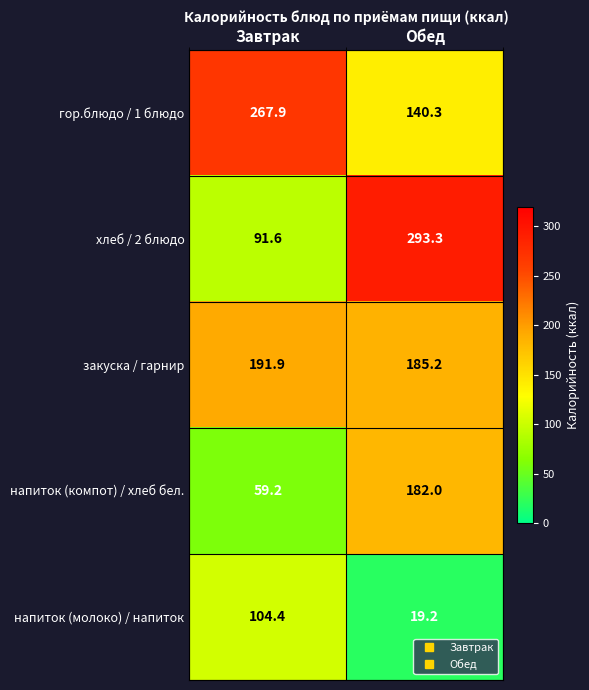

Reading left to right, list all the values displayed in this chart.

гор.блюдо / 1 блюдо: Завтрак=267.9	Обед=140.3
хлеб / 2 блюдо: Завтрак=91.6	Обед=293.3
закуска / гарнир: Завтрак=191.9	Обед=185.2
напиток (компот) / хлеб бел.: Завтрак=59.2	Обед=182.0
напиток (молоко) / напиток: Завтрак=104.4	Обед=19.2